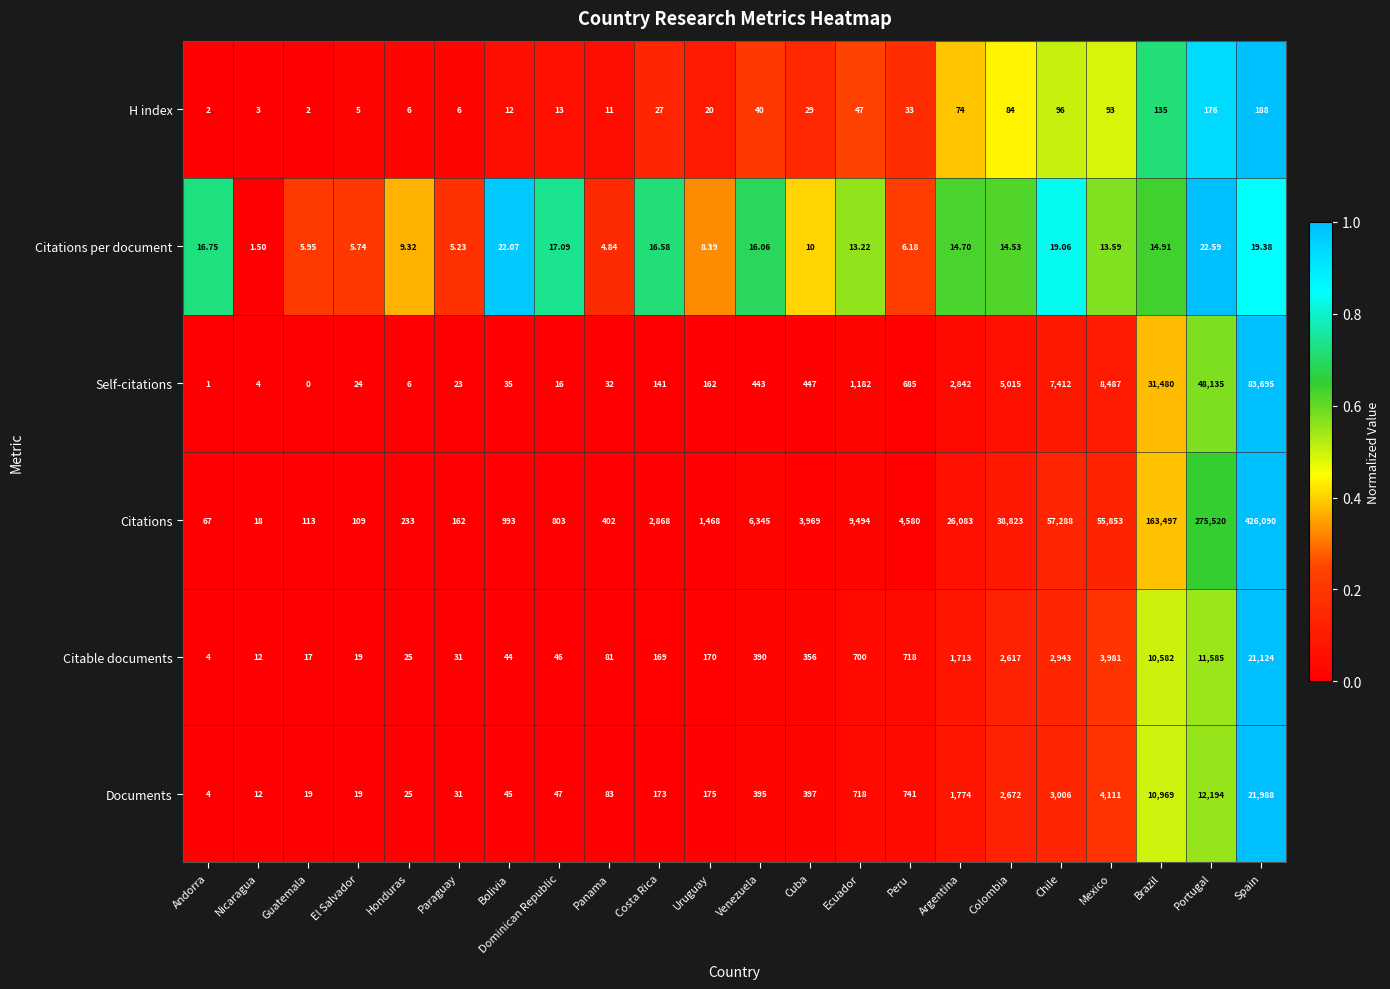

Between Andorra and Chile, which series saw the biggest shift?

Citations